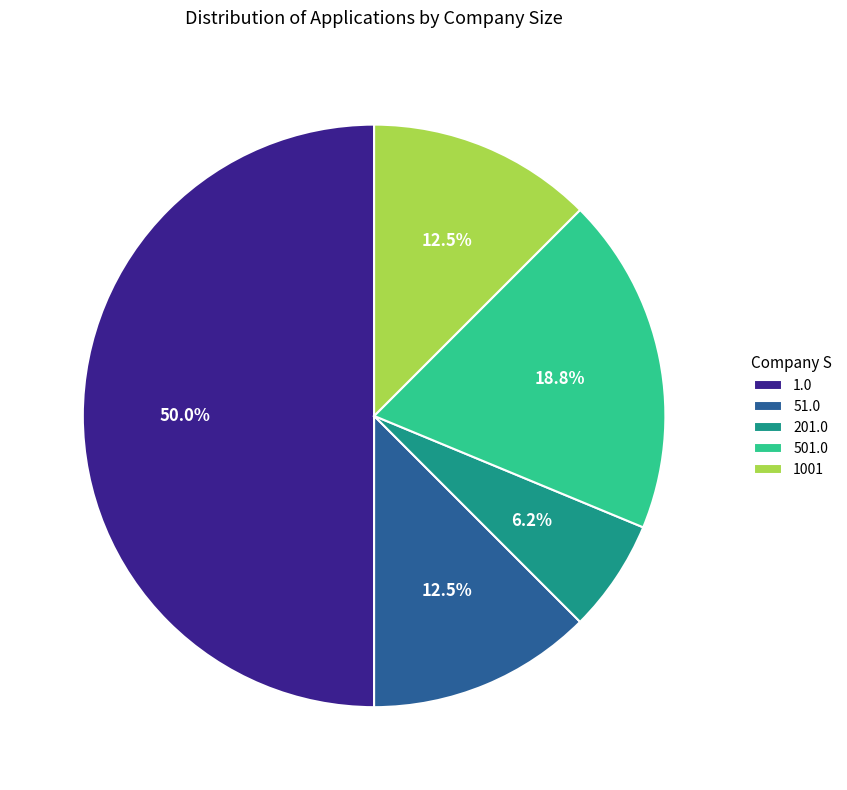

What is the ratio of the value at 51.0 to the value at 501.0?

0.7